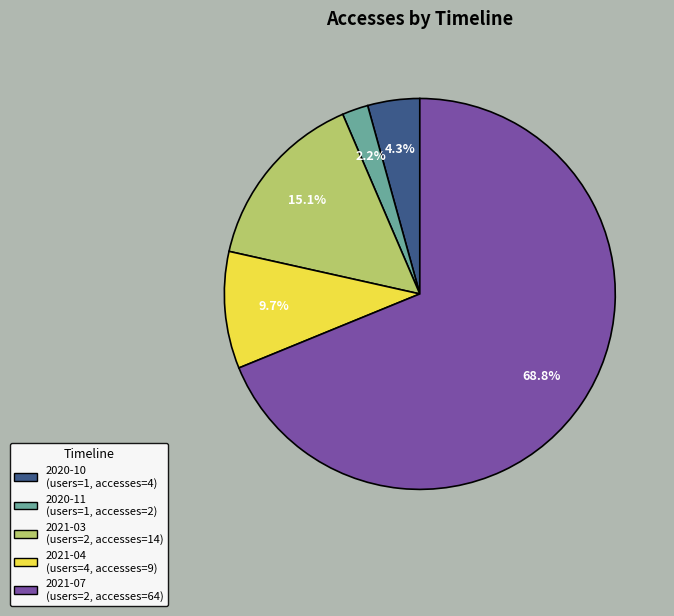

What percentage is NOT represented by 2020-10?

95.7%